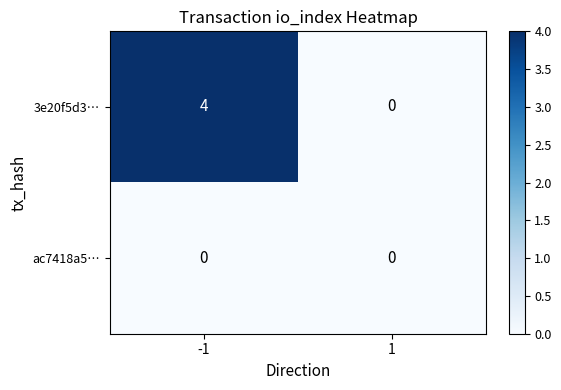

The value of ac7418a5… at -1 is 0. True or false?

True